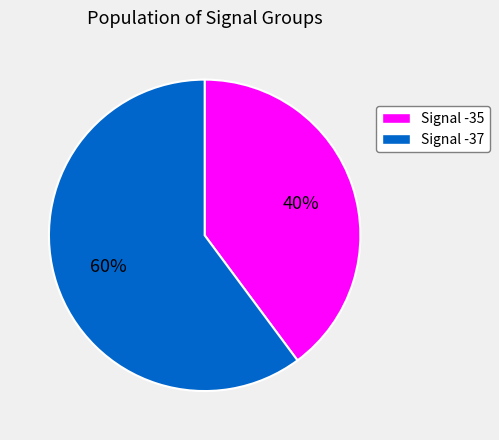

To the nearest percent, what is the average slice percentage?

50%